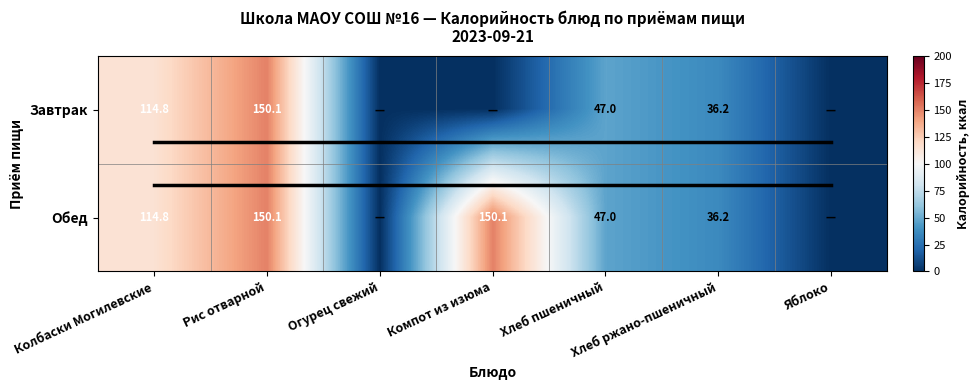

The value of Обед at Компот из изюма is 264.2. True or false?

False